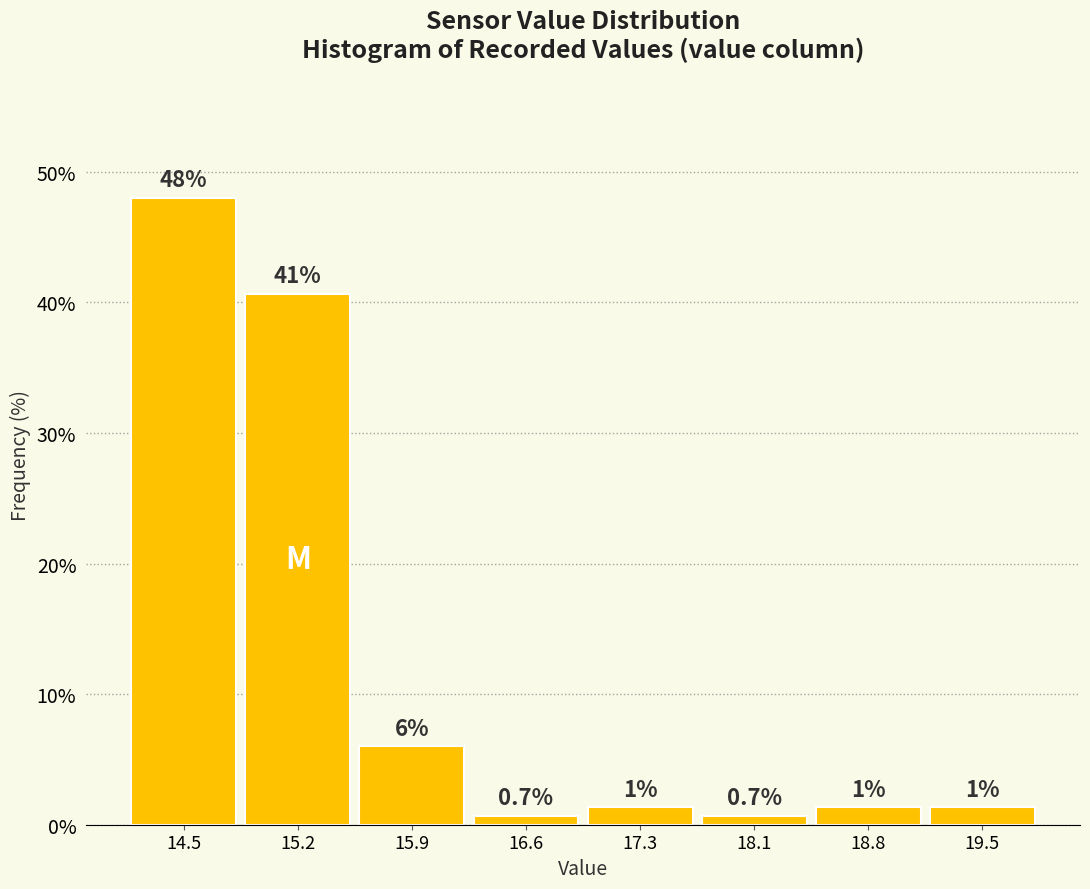

Which range on the x-axis has the tallest bar?

14.1 to 14.8